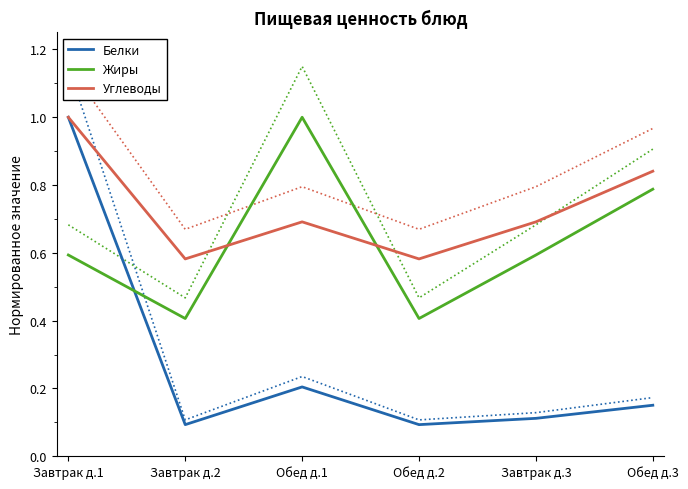

What is the maximum value for Жиры?

1.0